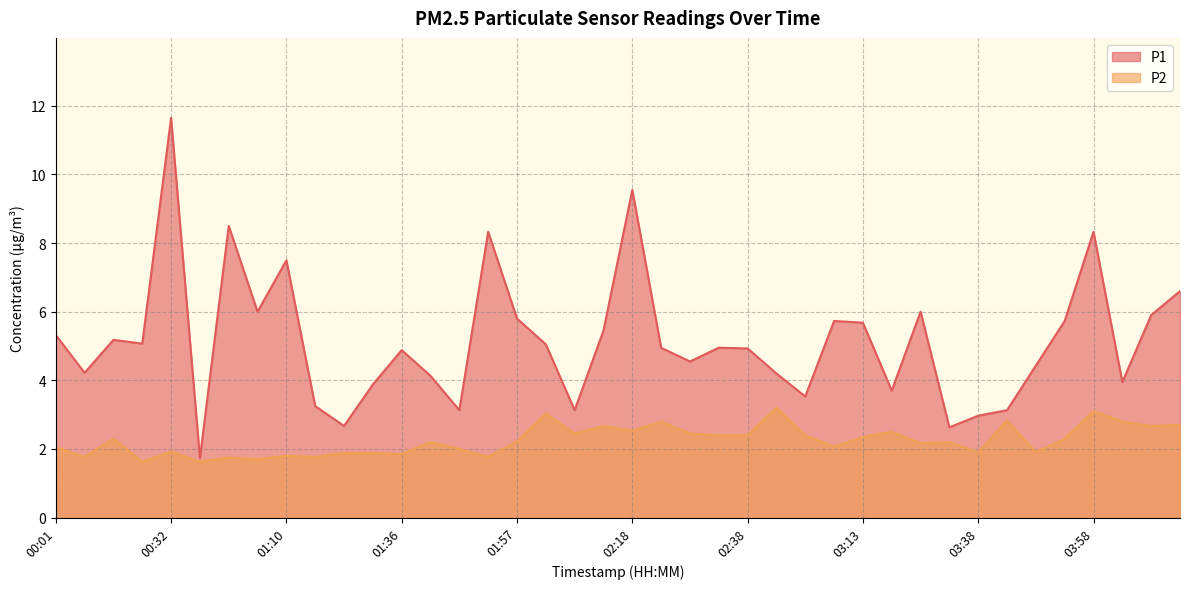

Does the chart have visible grid lines?

Yes